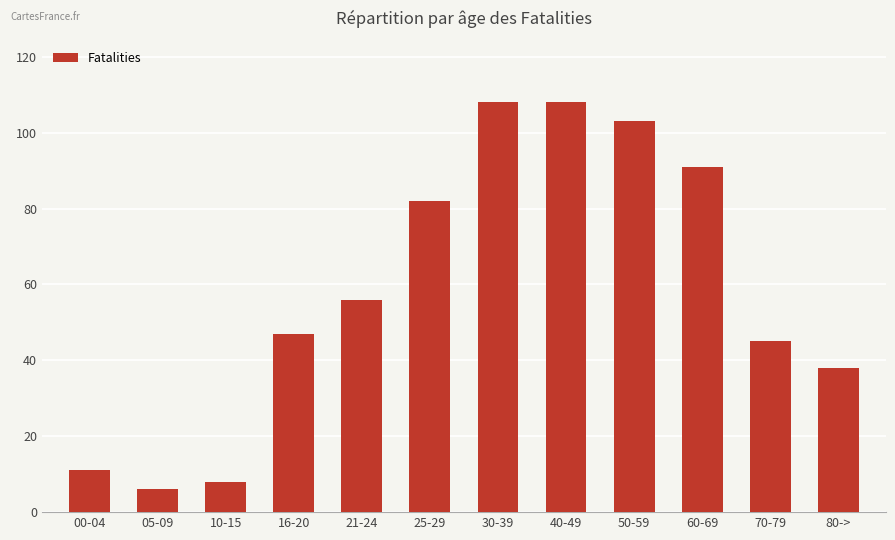

What is the minimum value shown in the chart?

6